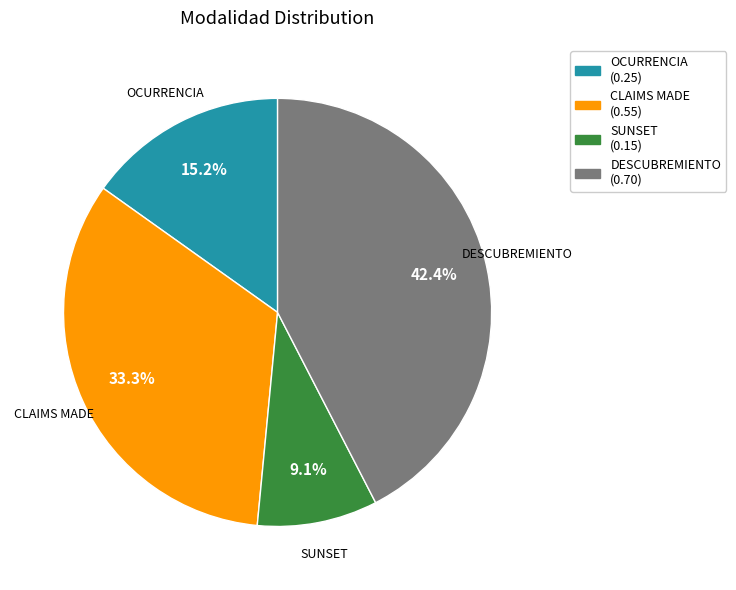

Do SUNSET and DESCUBREMIENTO together represent more than half of the pie?

Yes